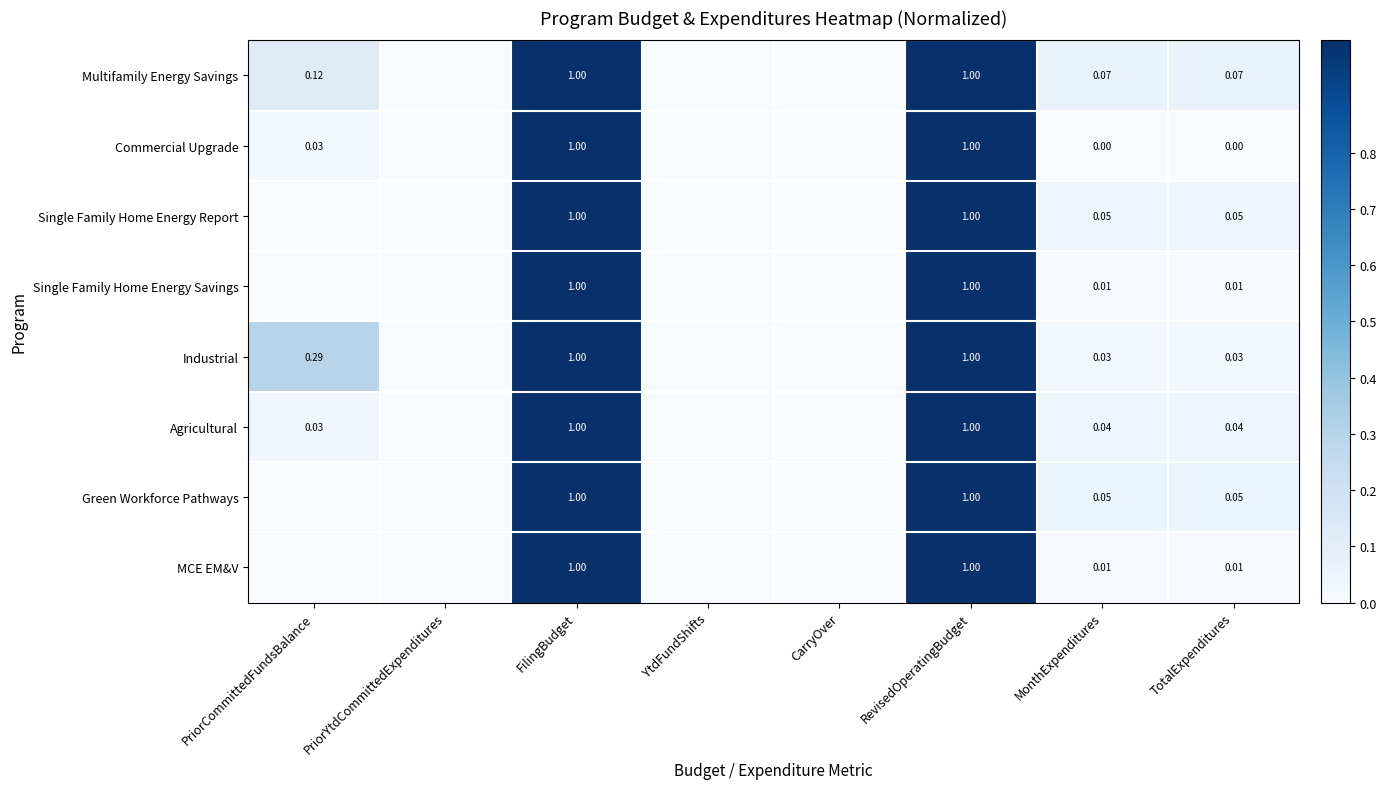

At which label does MCE EM&V reach its peak?

FilingBudget